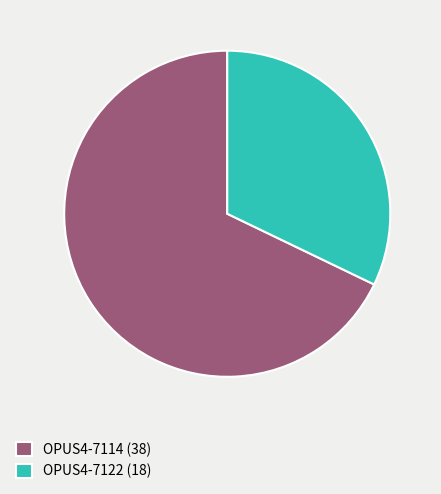

Rank the categories by value from highest to lowest.

OPUS4-7114 (38), OPUS4-7122 (18)